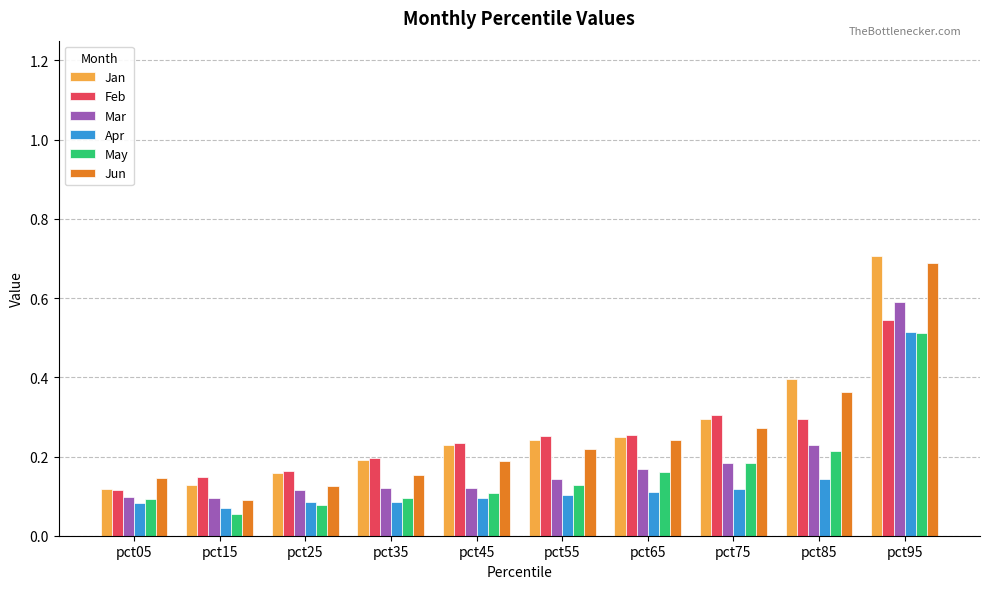

What is the total value across all series at pct55?

1.1